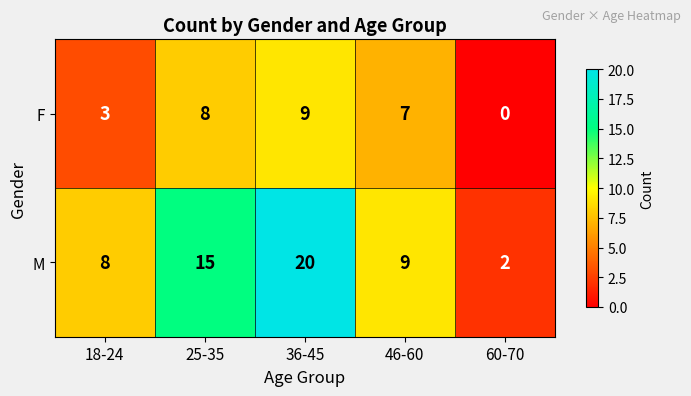

Reading left to right, what are all the values shown in this chart?

F: 3	8	9	7	0
M: 8	15	20	9	2